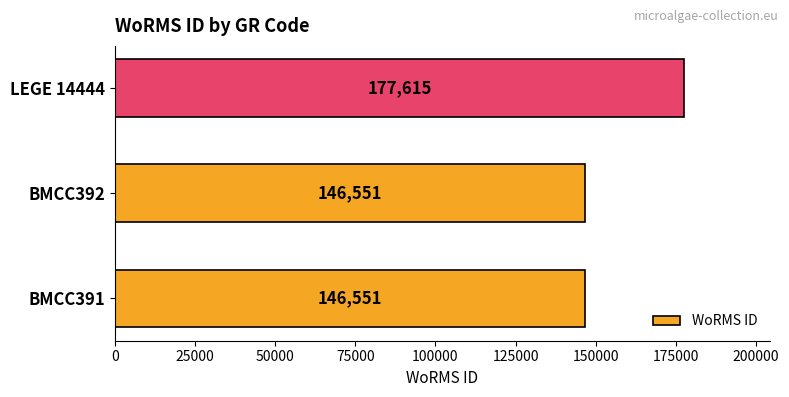

Which label corresponds to the largest value in the chart?

LEGE 14444